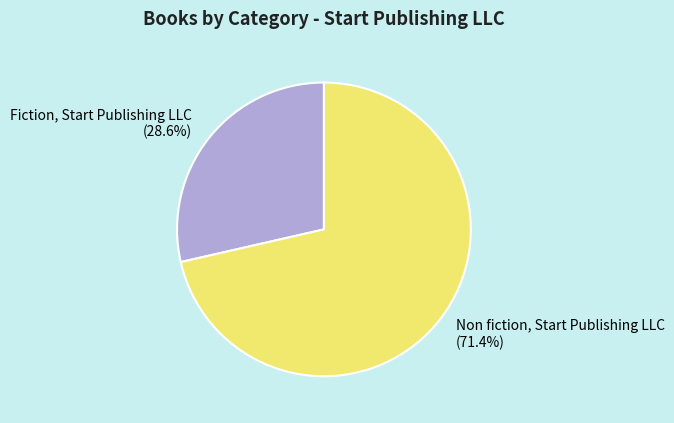

Does Non fiction, Start Publishing LLC account for over 50% of the chart?

Yes